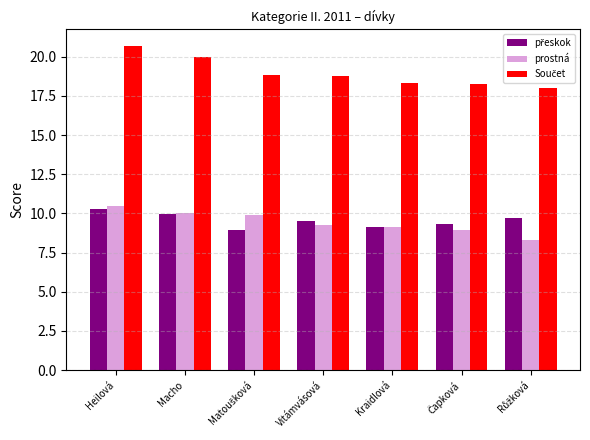

The prostná series shows 16.7 at Heilová. True or false?

False